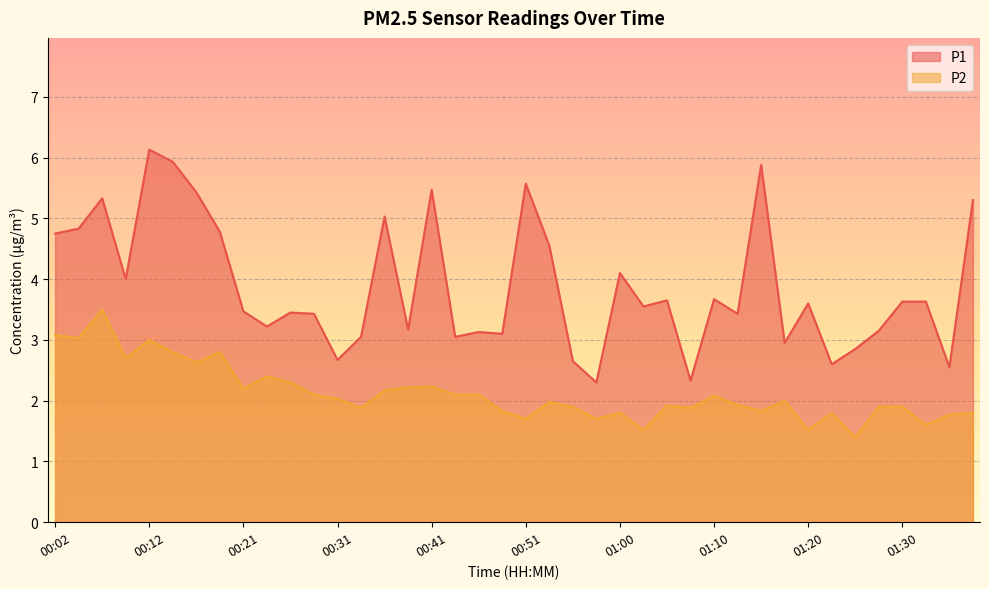

How many data points in P1 are above 3?

32